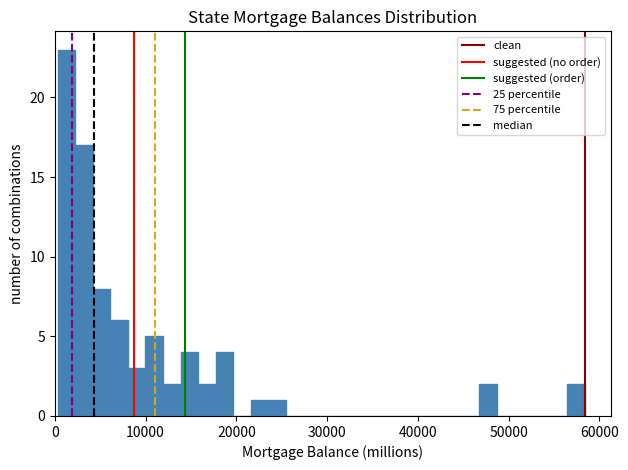

Around what value on the x-axis is the tallest bar? Give the approximate position of its centre, as read against the axis.

1000